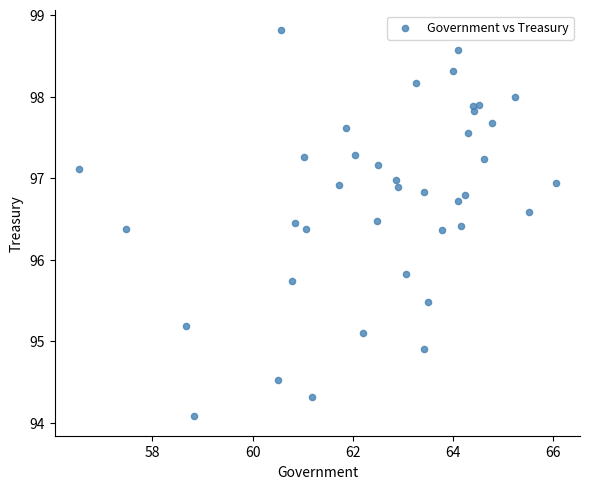

What is the range of Y values (max minus min)?

4.7